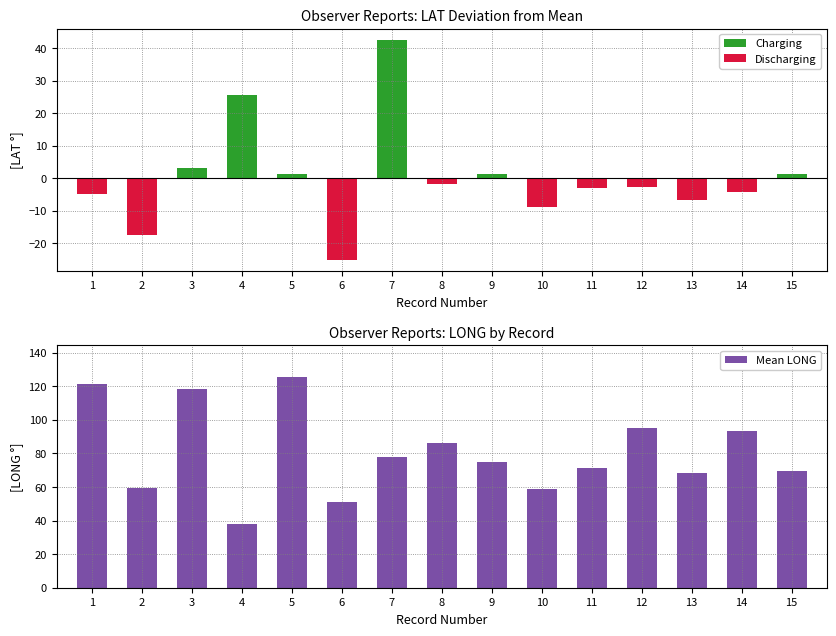

Which label corresponds to the largest value in the chart?

5